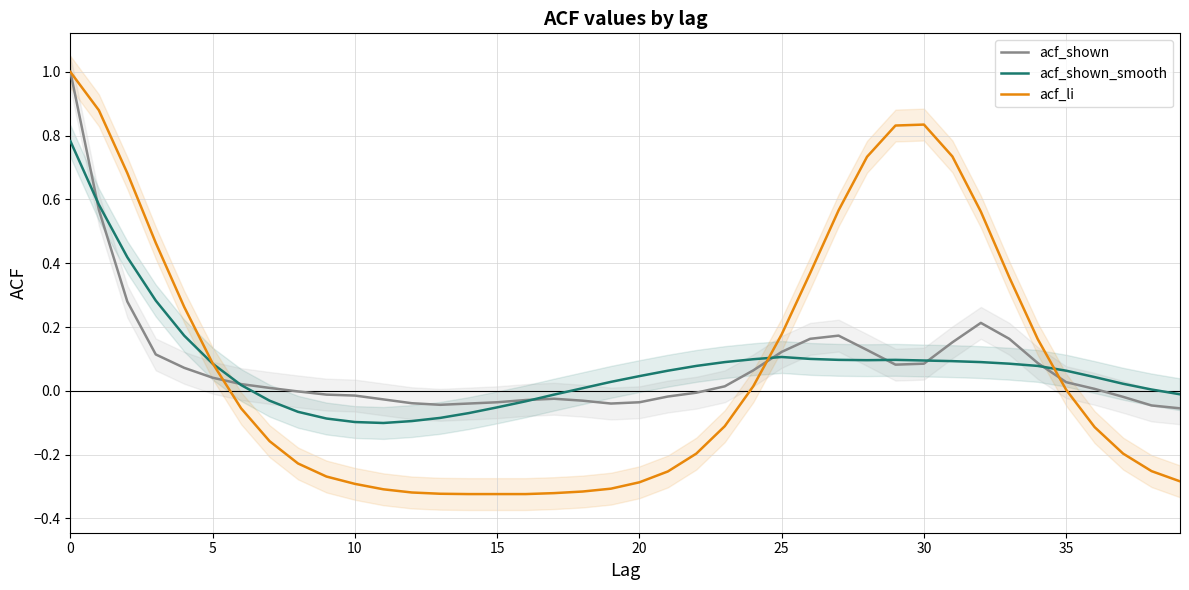

Is it true that acf_li equals 0.0 at 5?

False